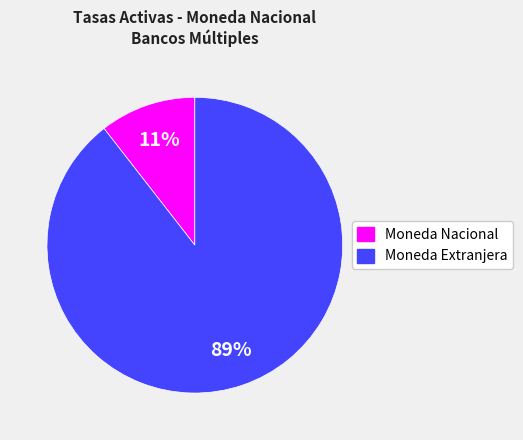

How many segments does this pie chart have?

2